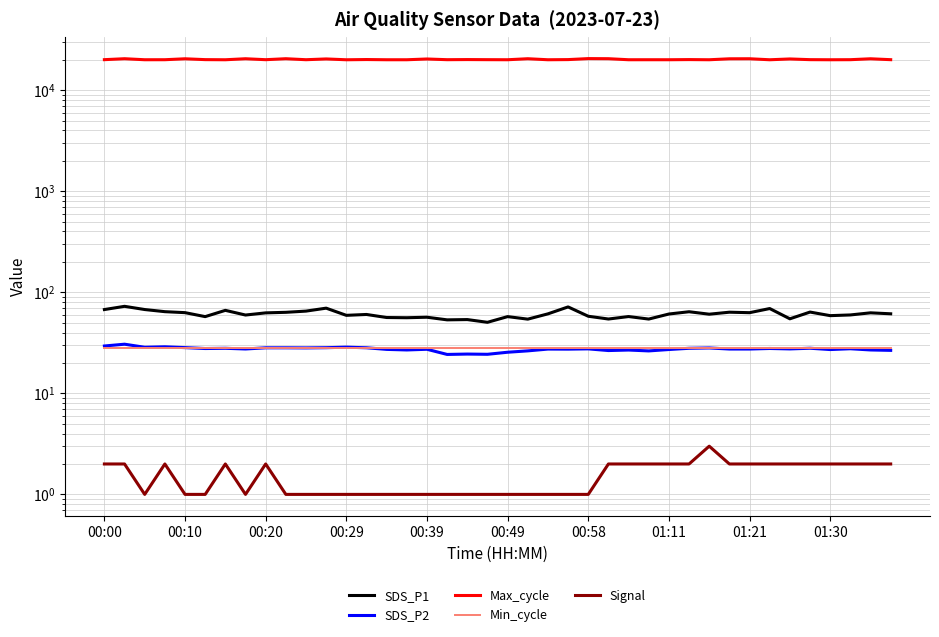

True or false: Min_cycle has a value of 28.0 at 00:29.

True